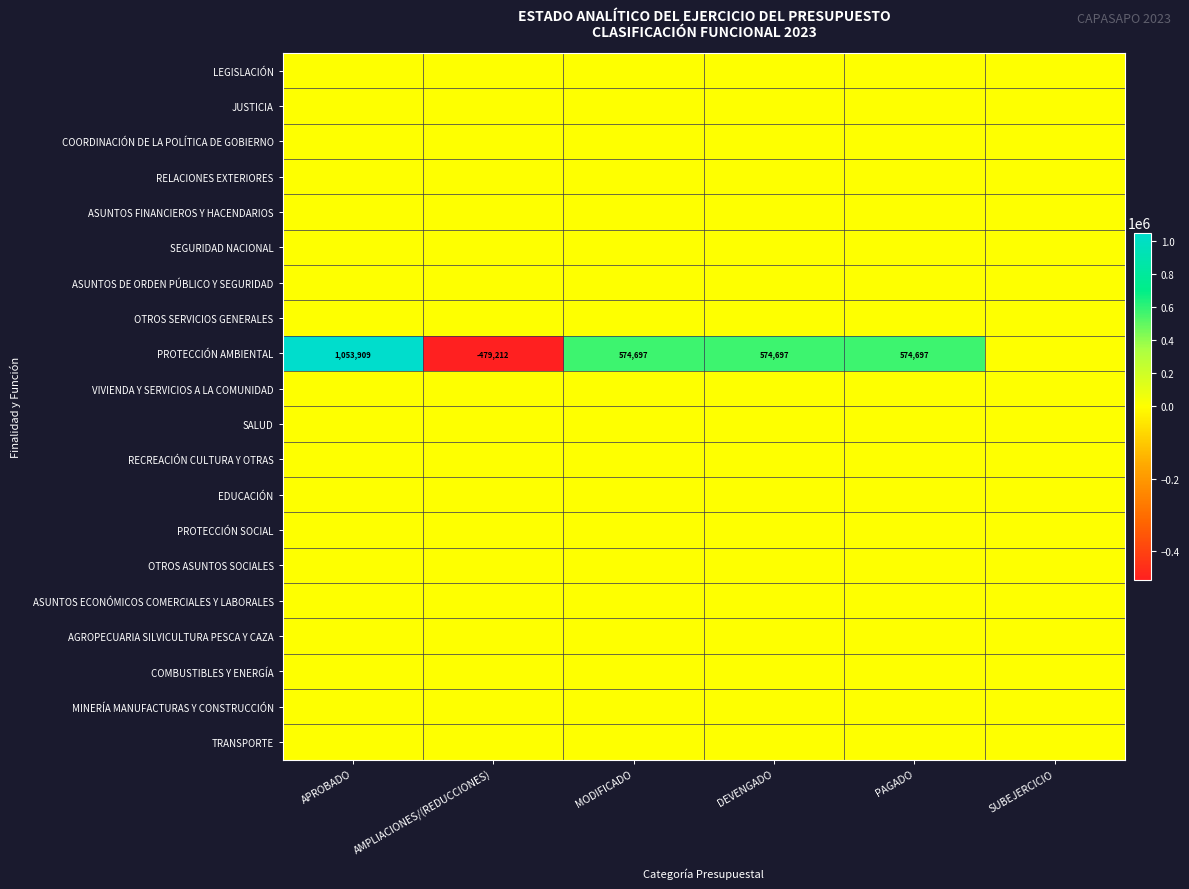

Is it true that PROTECCIÓN AMBIENTAL equals 1609490.5 at APROBADO?

False